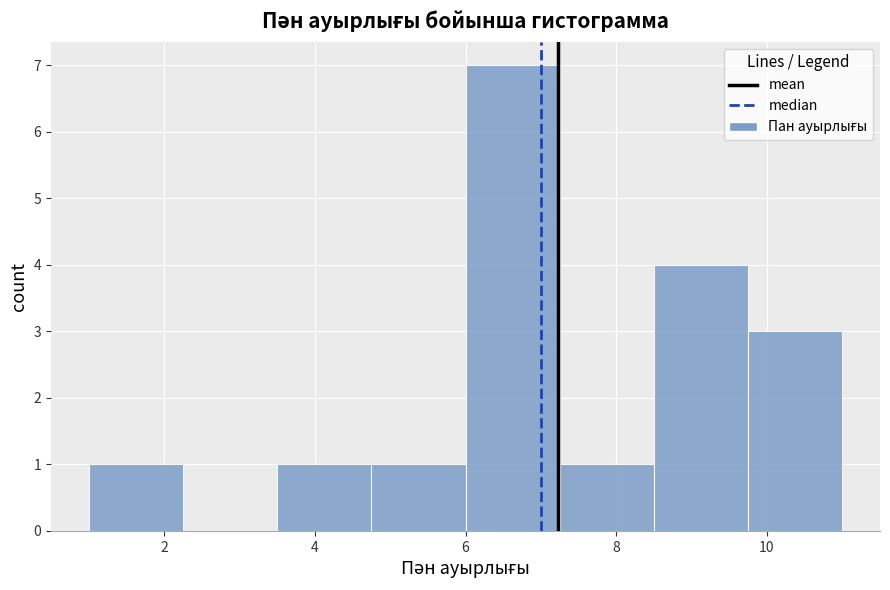

Which range on the x-axis has the tallest bar?

6.00 to 7.25